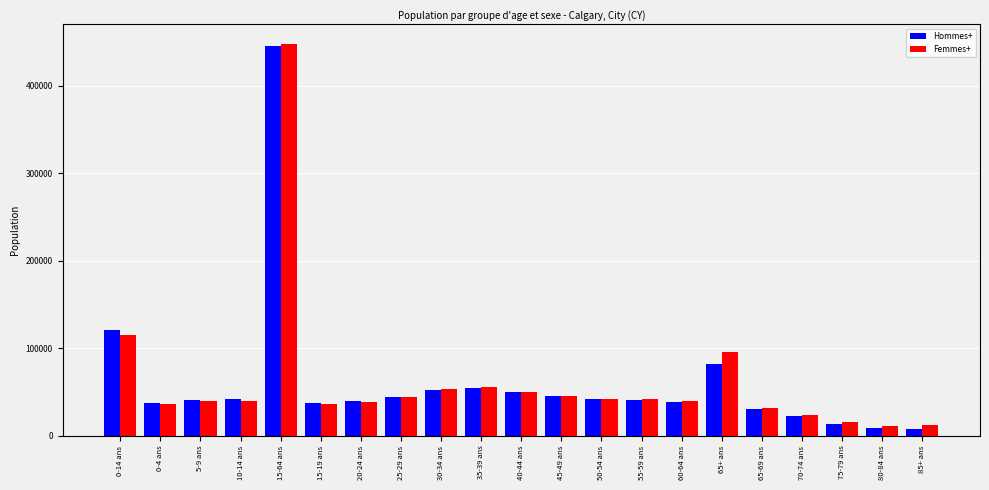

At which label is Femmes+ closest to 229450?

0-14 ans